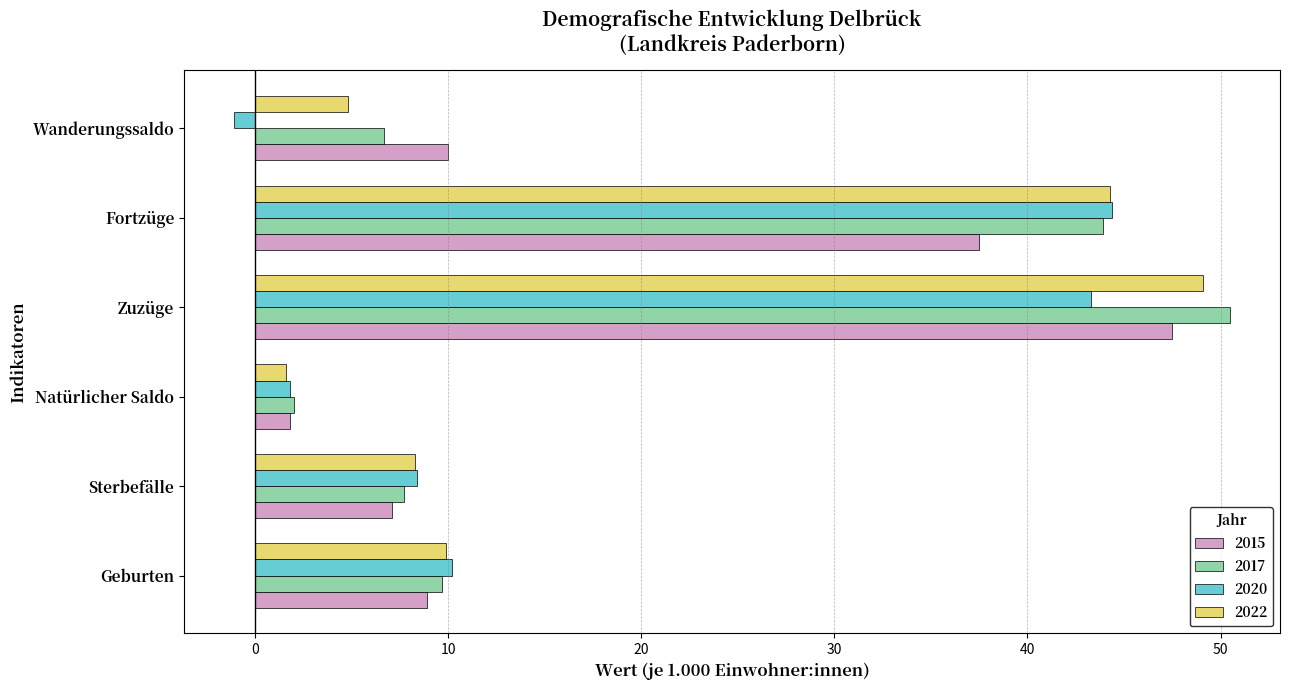

What is the total value across all series at Sterbefälle?

31.5